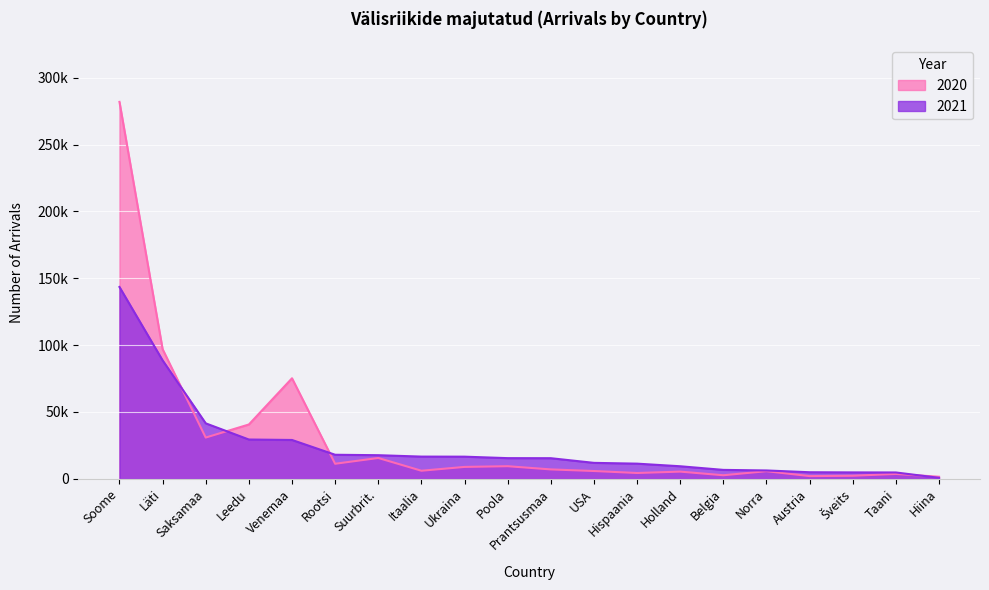

At which category is the sum across all series the highest?

Soome